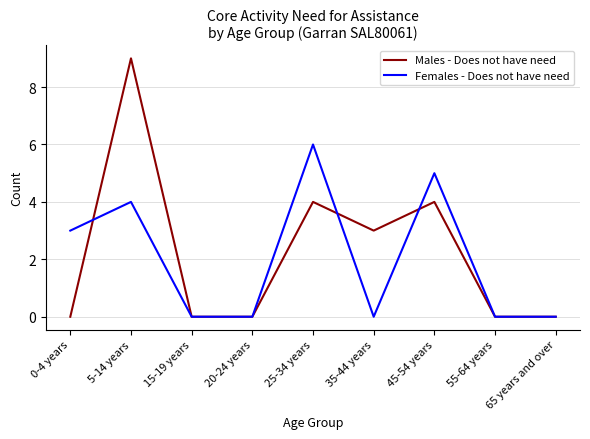

At which category is the sum across all series the highest?

5-14 years